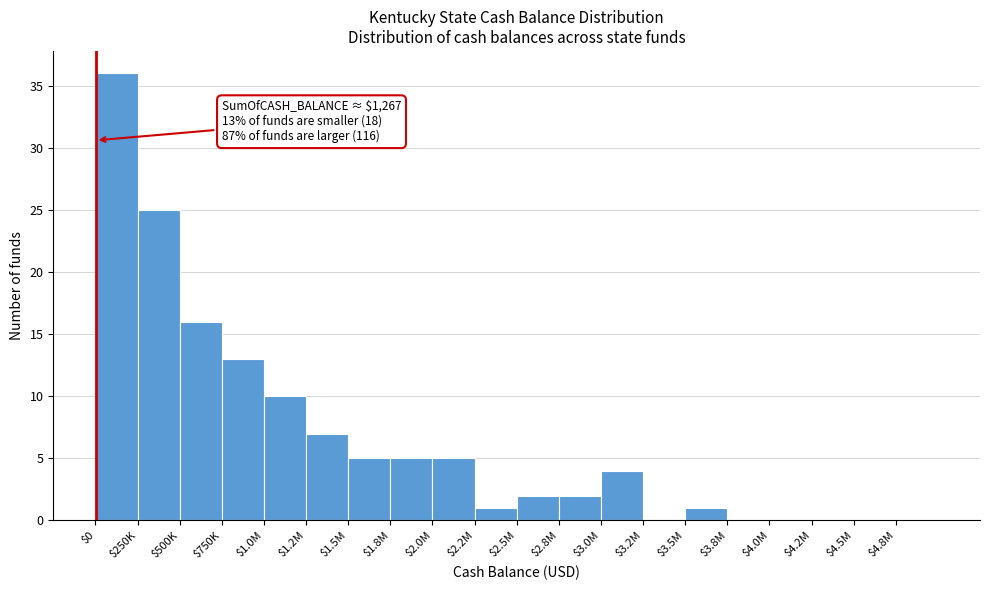

Where is the data nearest to the value 18?

$500K